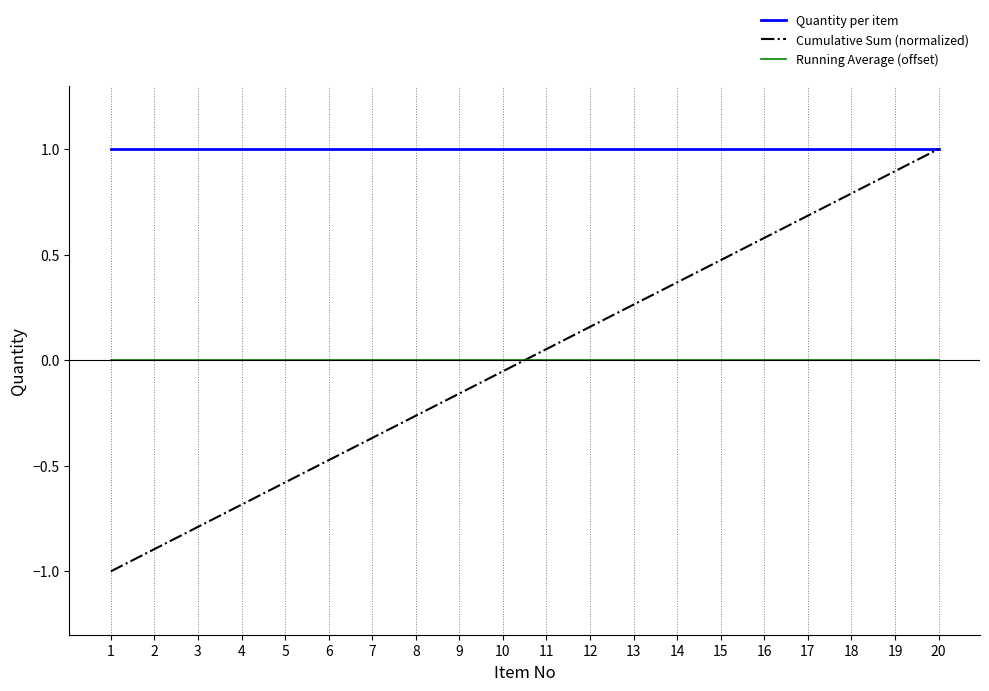

Is the value of Running Average (offset) at 11 greater than the value of Cumulative Sum (normalized) at 15?

No